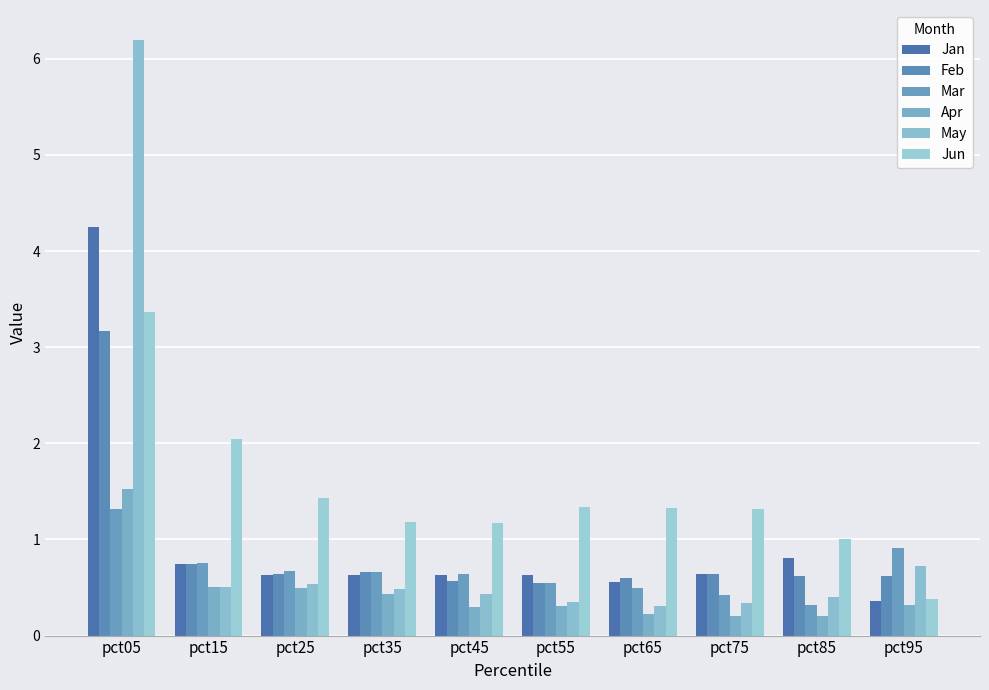

Count the number of data series in this chart.

6